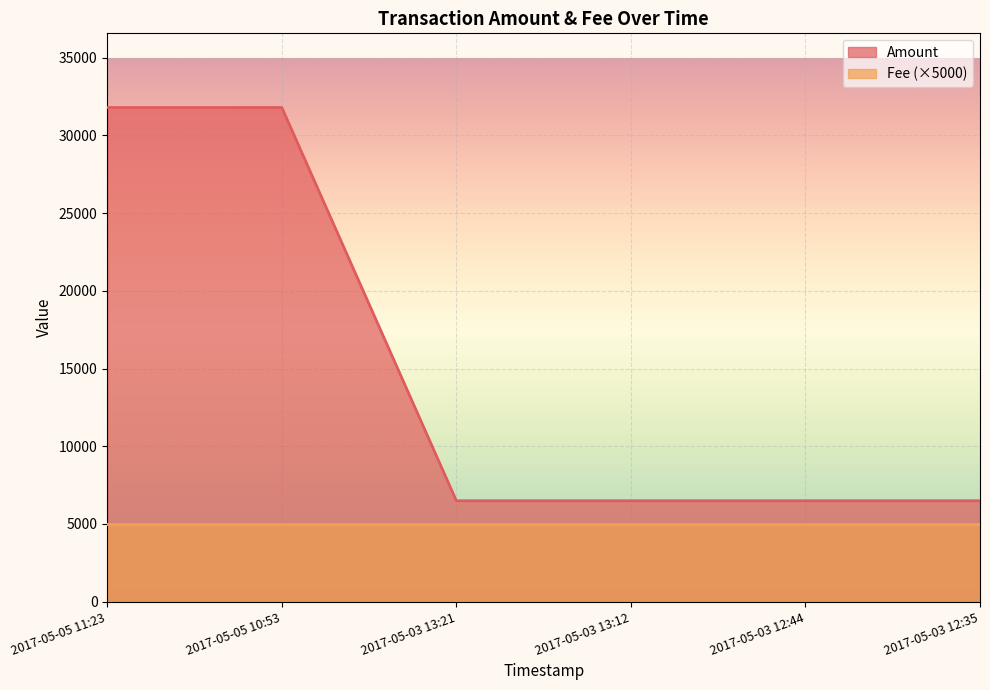

How many values are below 6495?

2